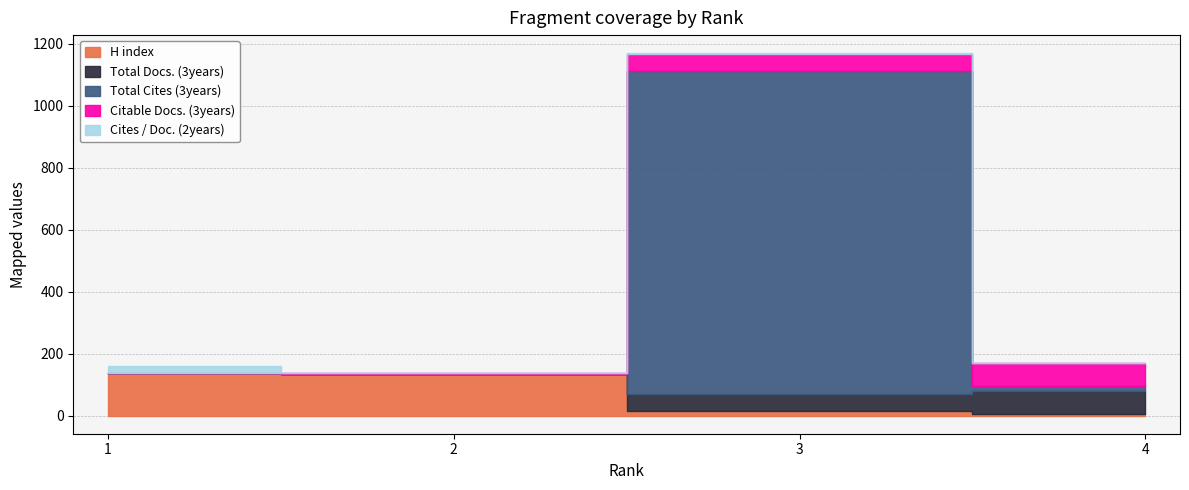

The H index series shows 20.7 at 3. True or false?

False